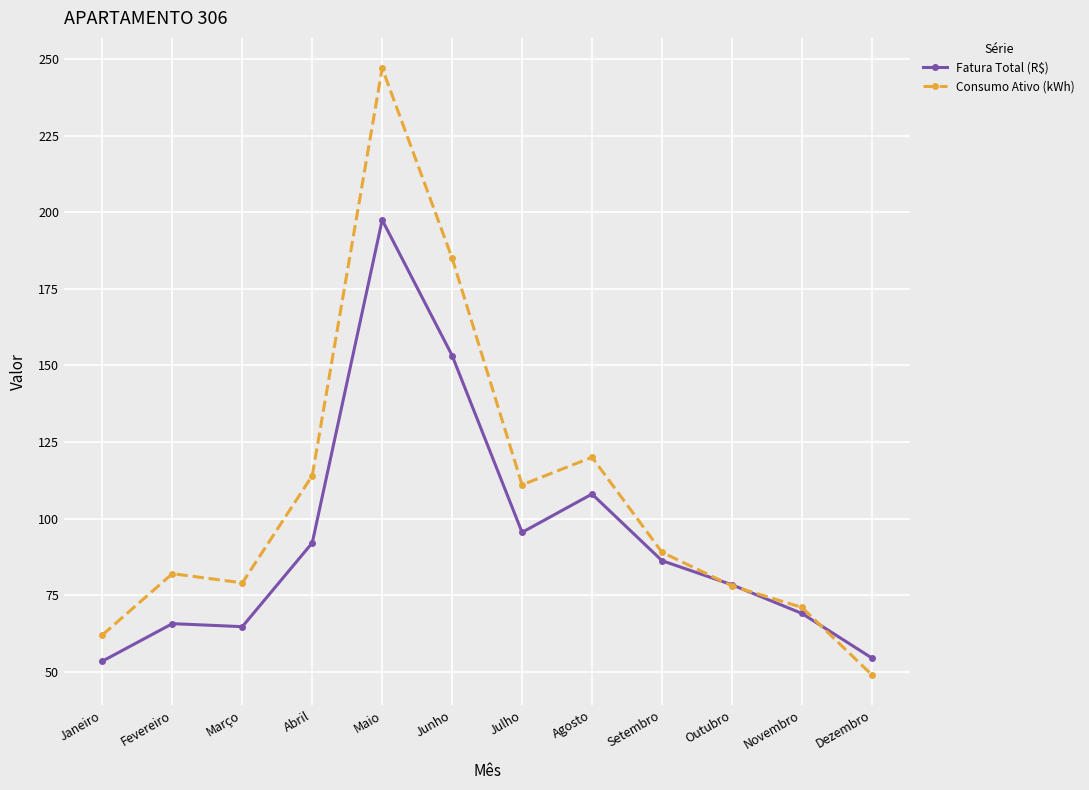

What is the minimum value shown in the chart?

49.0